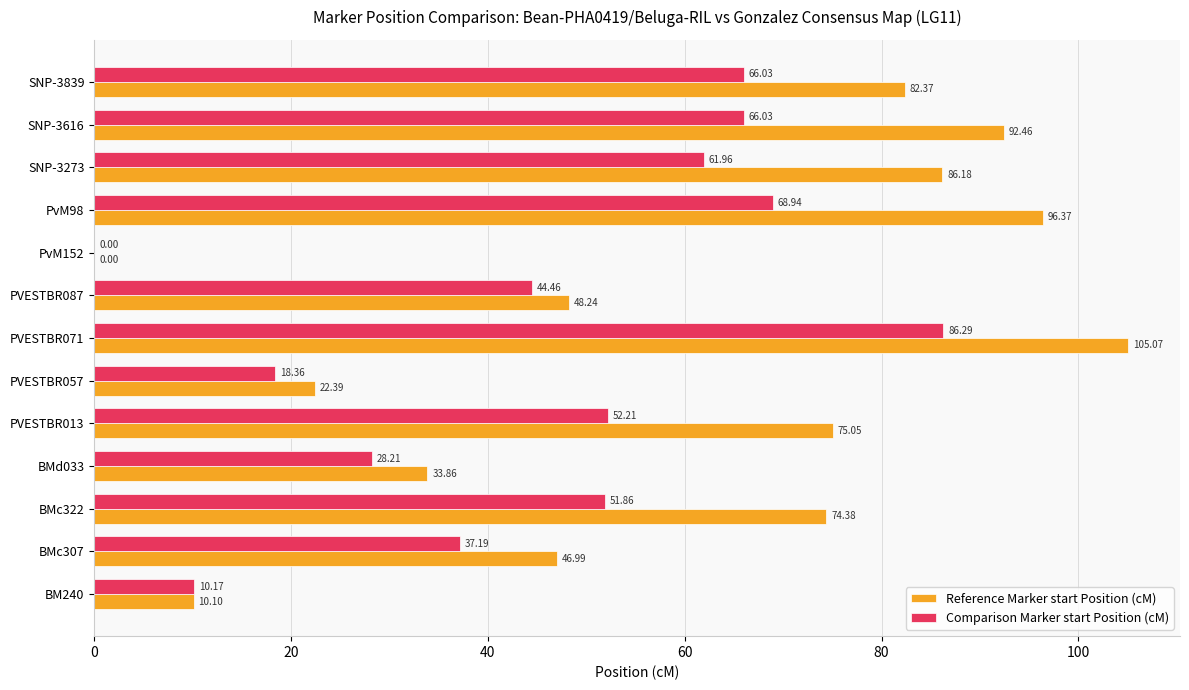

At which category is the sum across all series the highest?

PVESTBR071